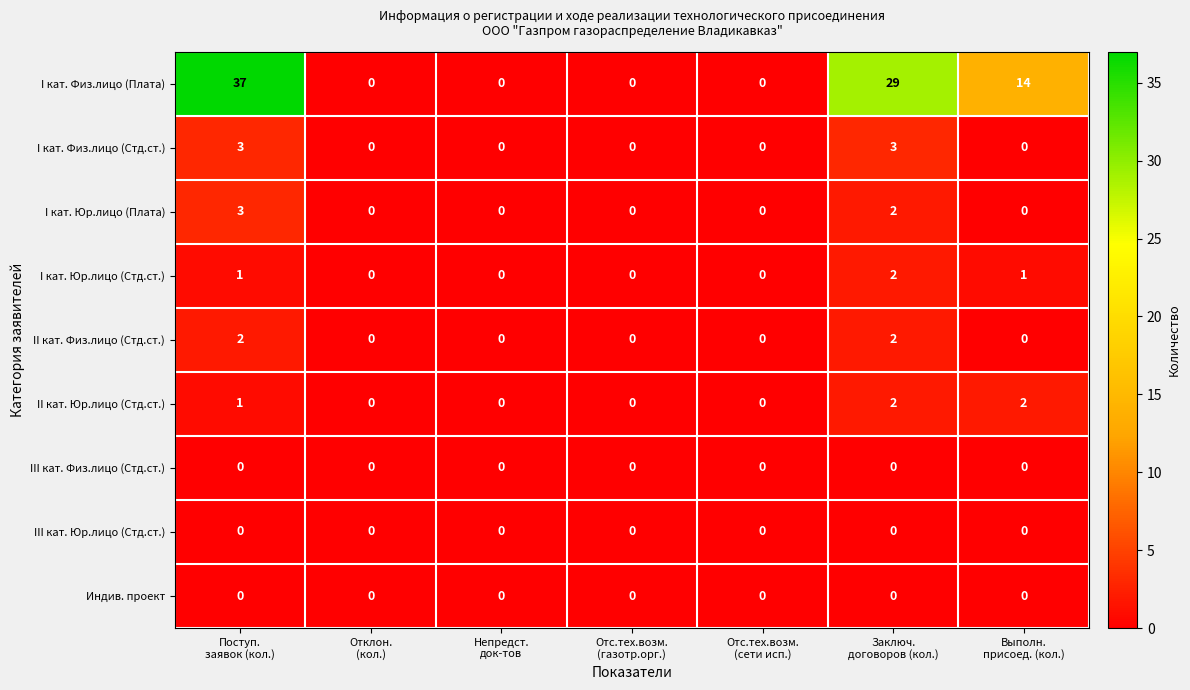

What is the maximum value shown in the chart?

37